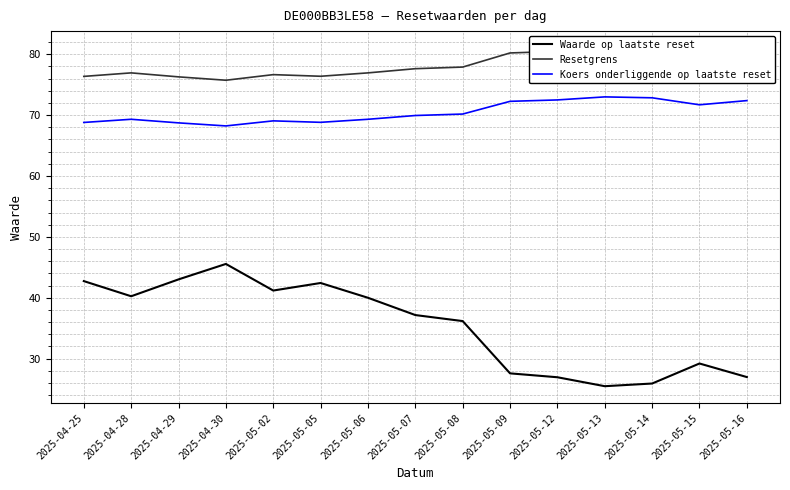

At which category does Resetgrens reach its first local valley?

2025-04-30